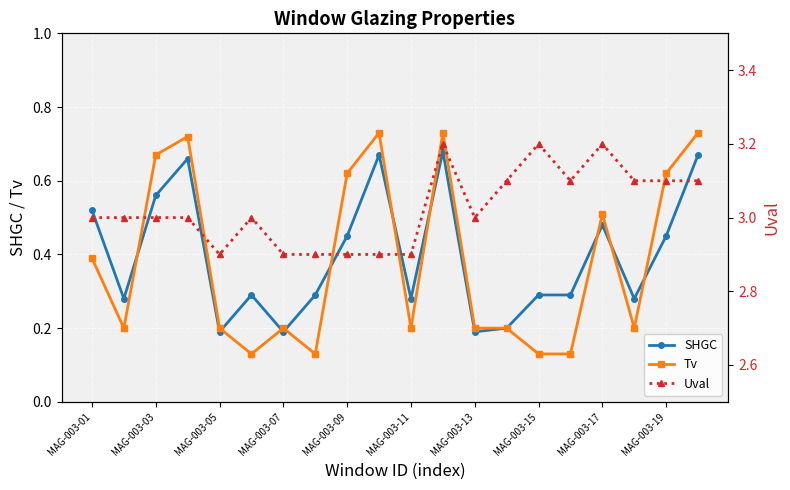

True or false: SHGC has more than 2 points higher than both neighbors.

True